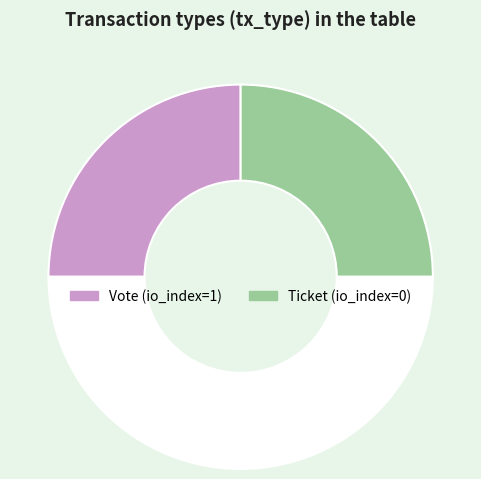

Which slice is the smallest?

Ticket